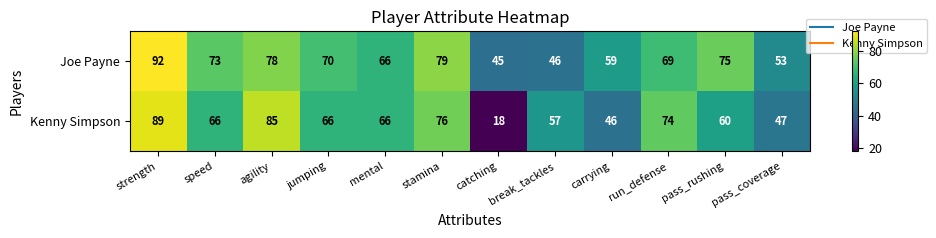

Which series changed the most between carrying and pass_rushing?

Joe Payne